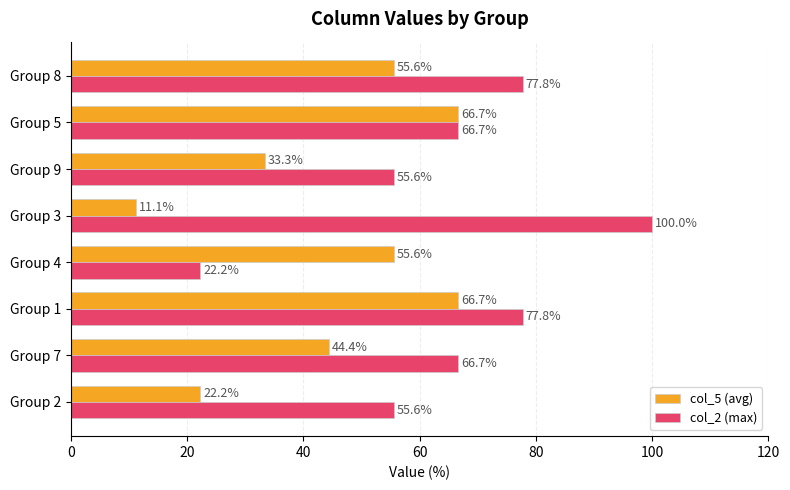

The col_5 (avg) series shows 35.8 at Group 4. True or false?

False